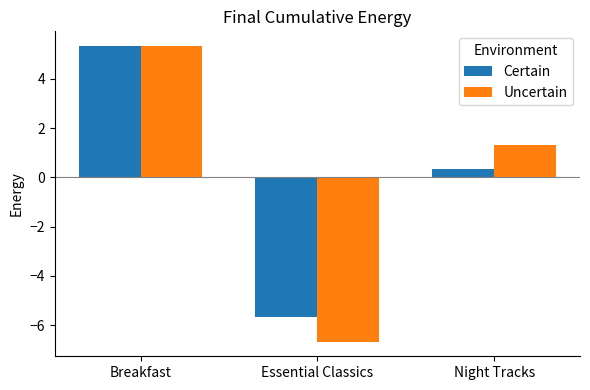

Does the chart contain stacked bars?

No